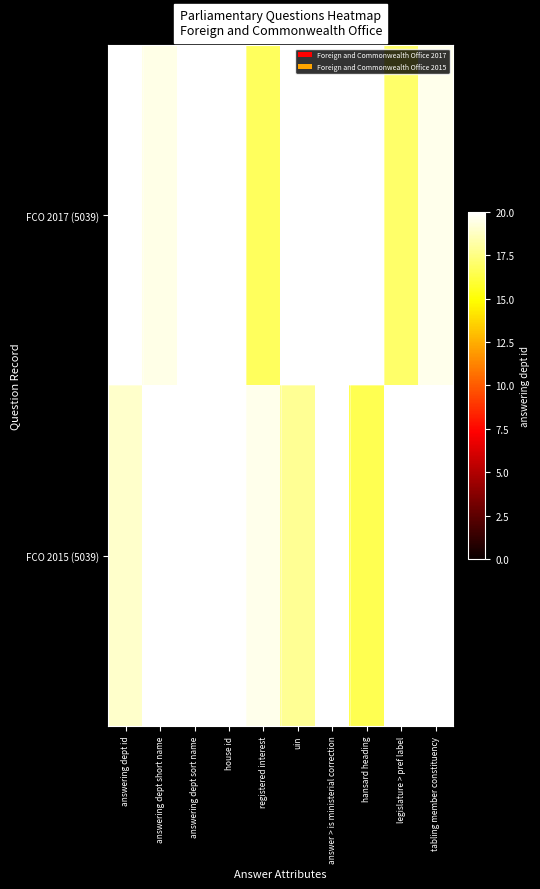

Reading right to left, what are all the values shown in this chart?

FCO 2017 (5039): tabling member constituency=19.6	legislature > pref label=17.0	hansard heading=22.3	answer > is ministerial correction=22.1	uin=23.8	registered interest=16.8	house id=21.6	answering dept sort name=22.9	answering dept short name=19.5	answering dept id=22.2
FCO 2015 (5039): tabling member constituency=21.1	legislature > pref label=22.6	hansard heading=16.5	answer > is ministerial correction=20.4	uin=17.8	registered interest=19.5	house id=22.6	answering dept sort name=21.2	answering dept short name=23.4	answering dept id=19.0